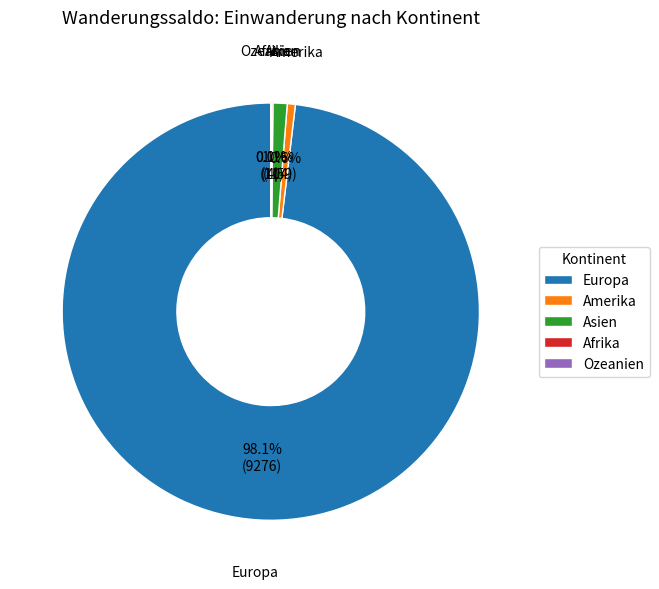

Is Europa the majority of the pie?

Yes